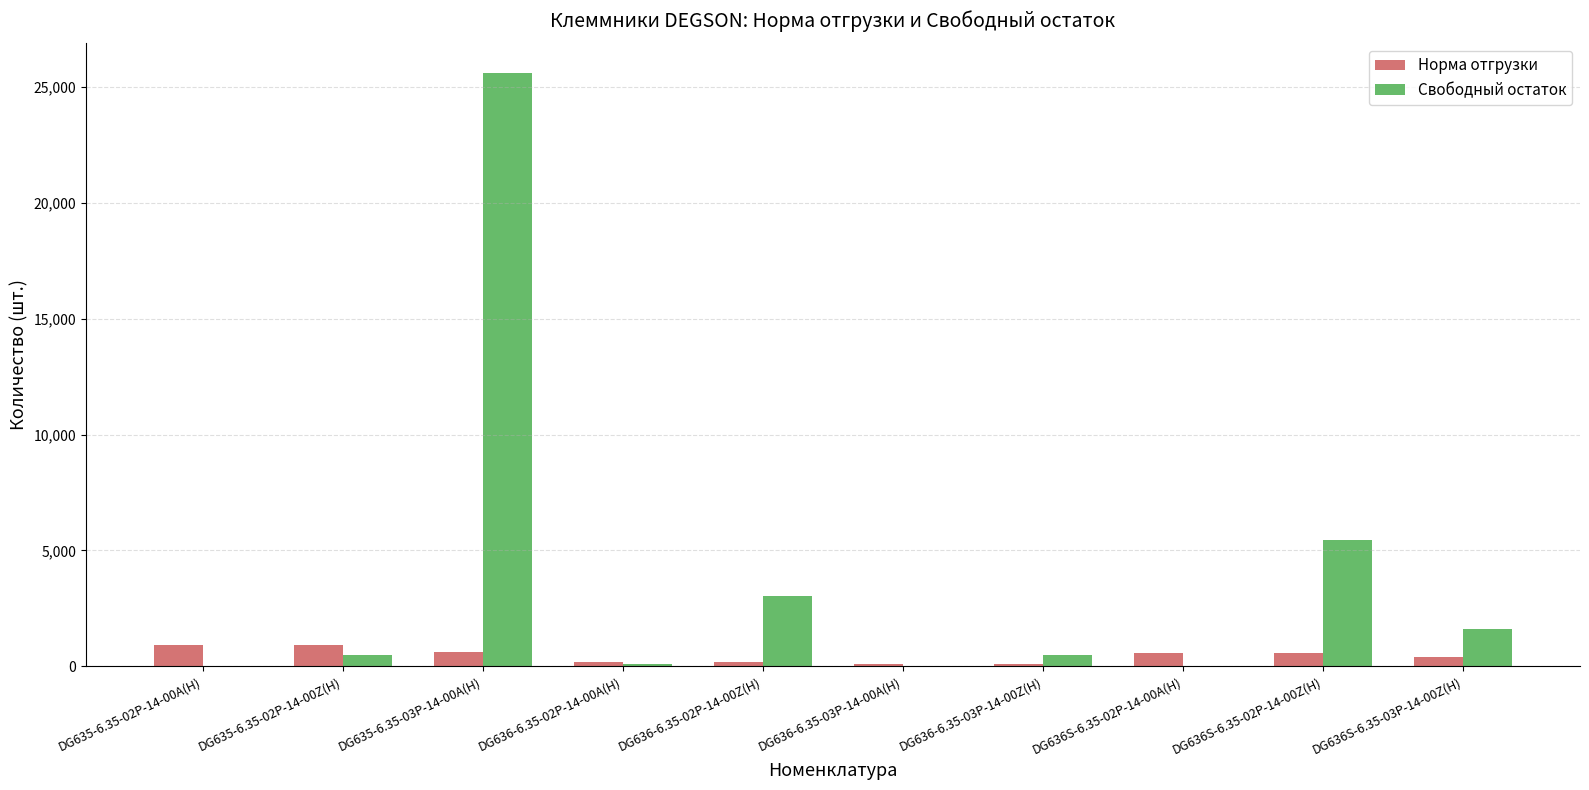

Is it true that Свободный остаток equals 493 at DG635-6.35-02P-14-00Z(H)?

True